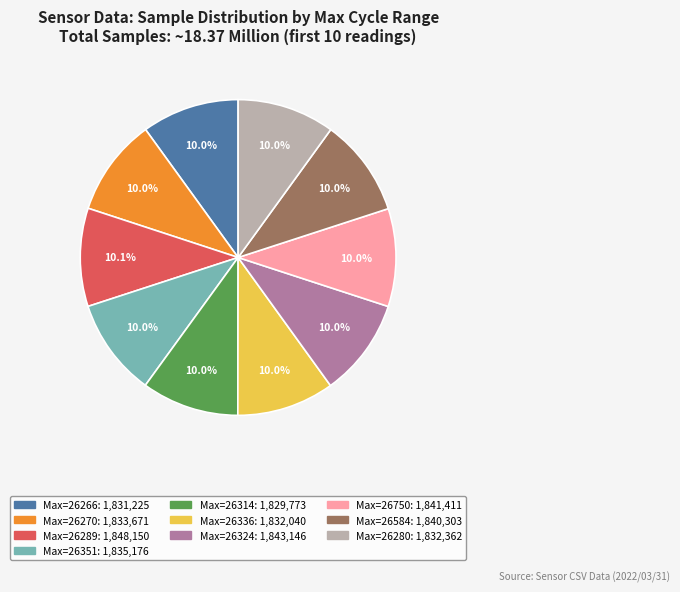

Is there any slice that represents more than half of the pie?

No